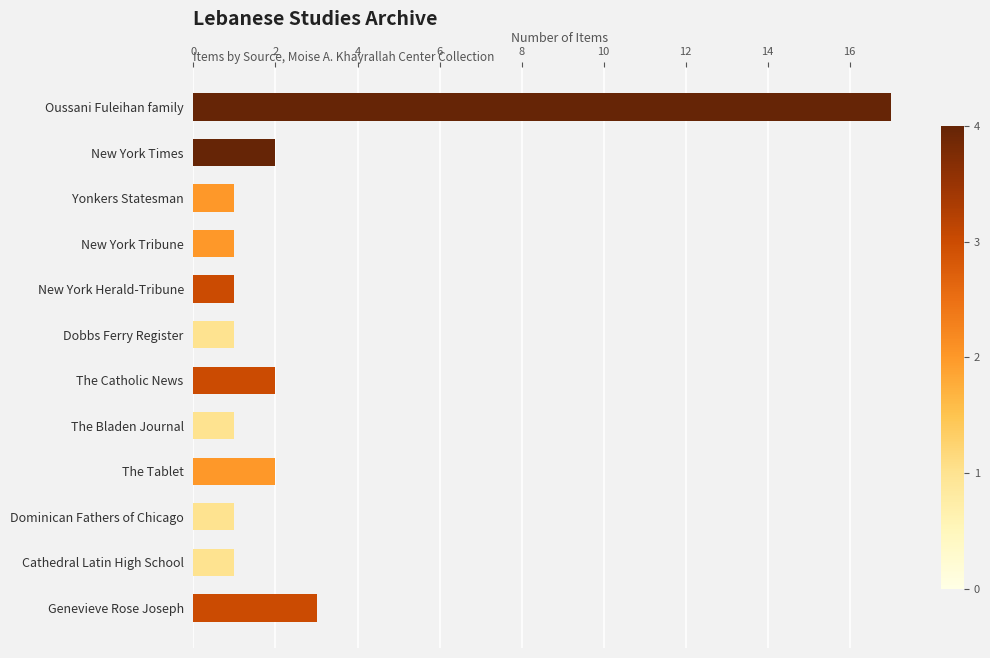

What is the difference between the second highest and minimum values?

2